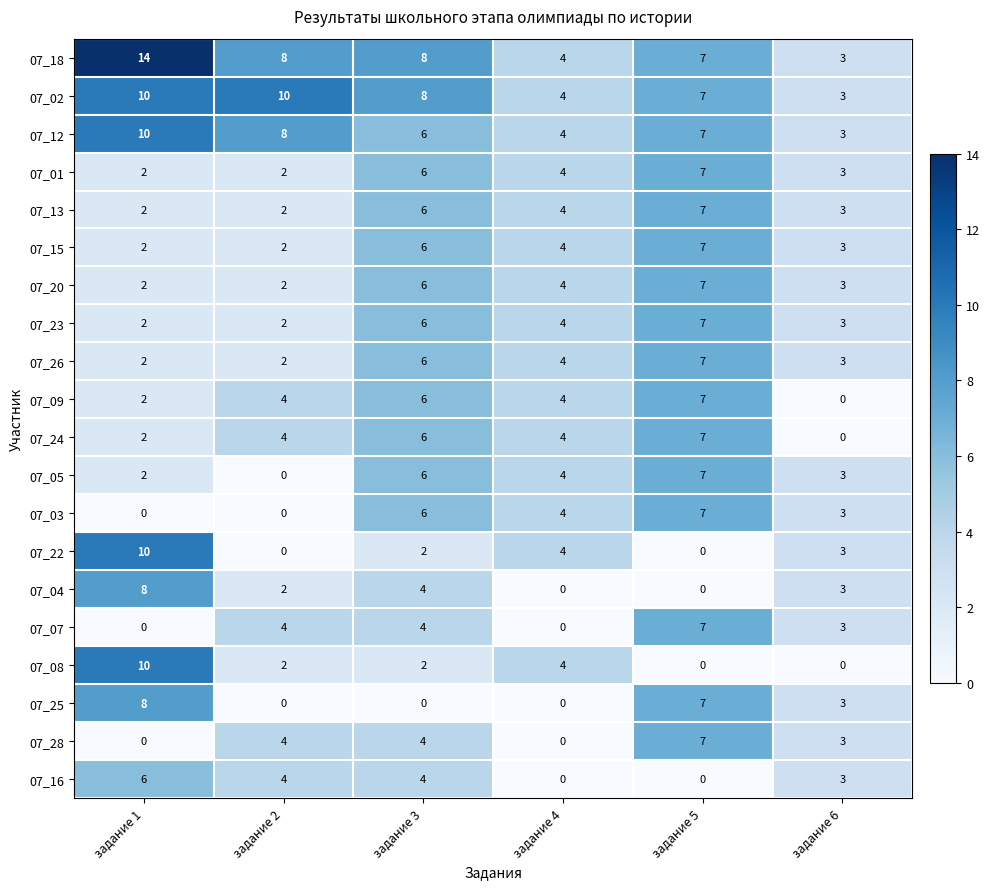

What is the total value across all series at задание 5?

112